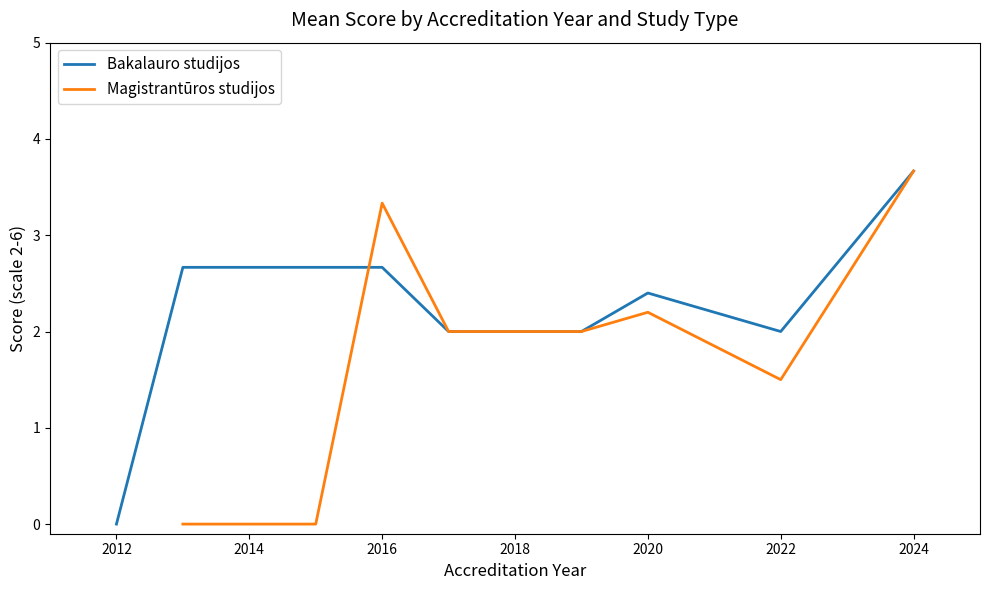

How many series are shown in this chart?

2